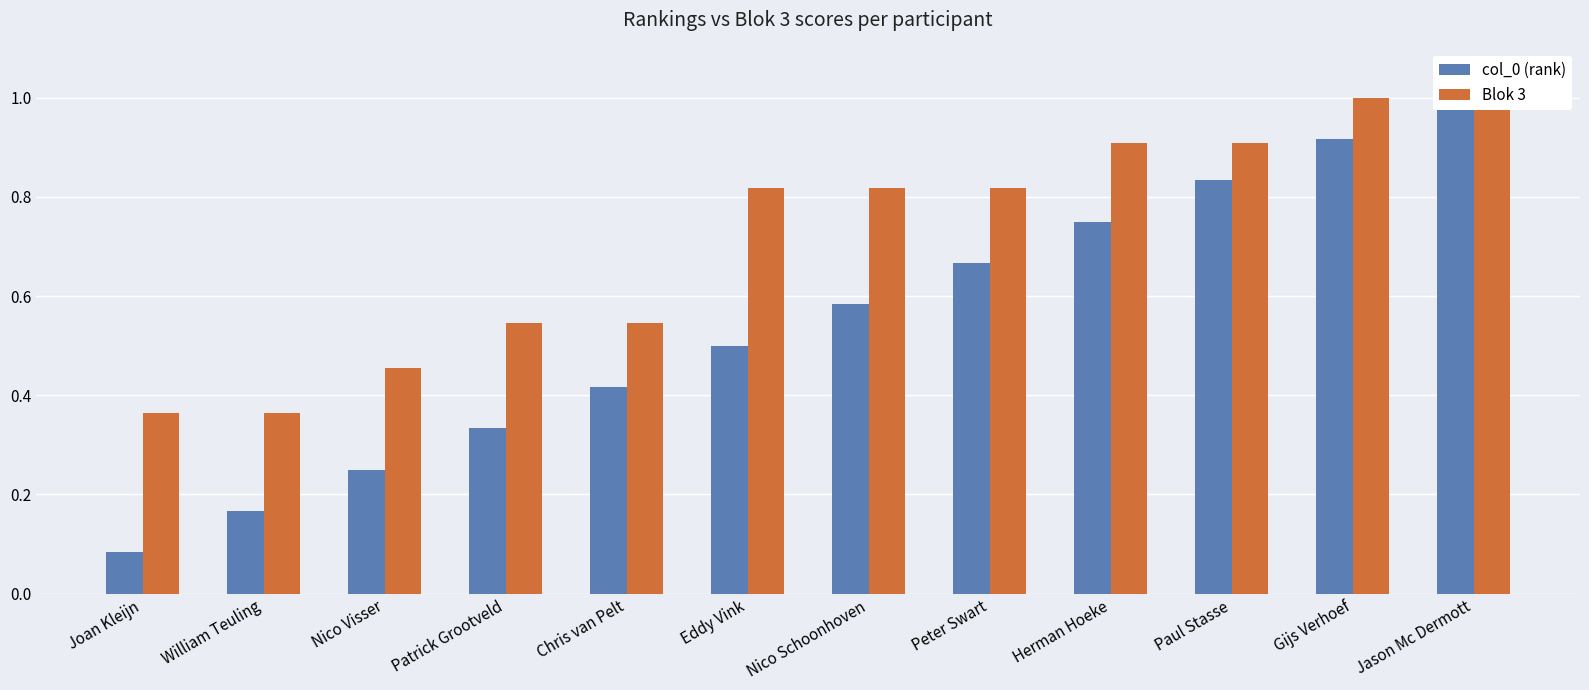

What is the smallest value displayed?

0.1